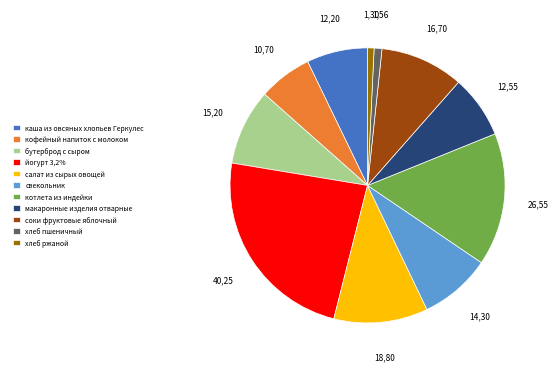

How many segments does this pie chart have?

11